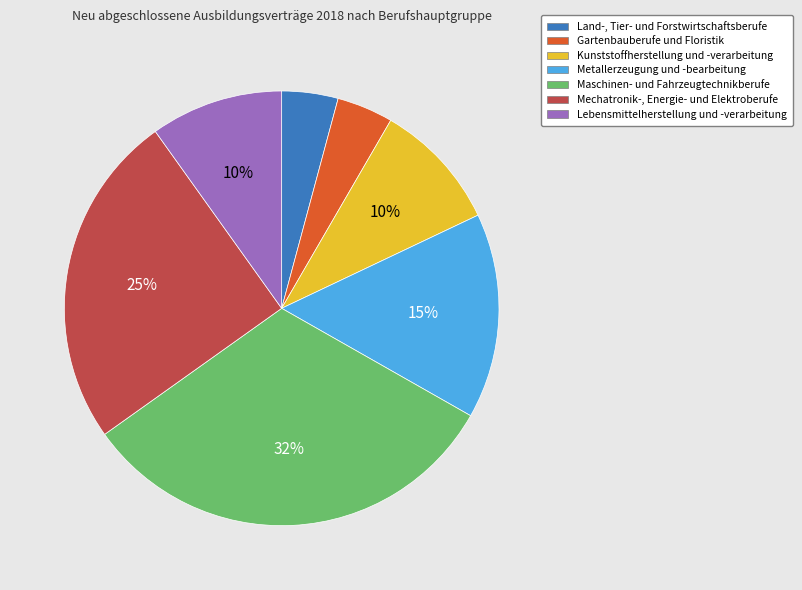

Is there a majority slice in this chart?

No